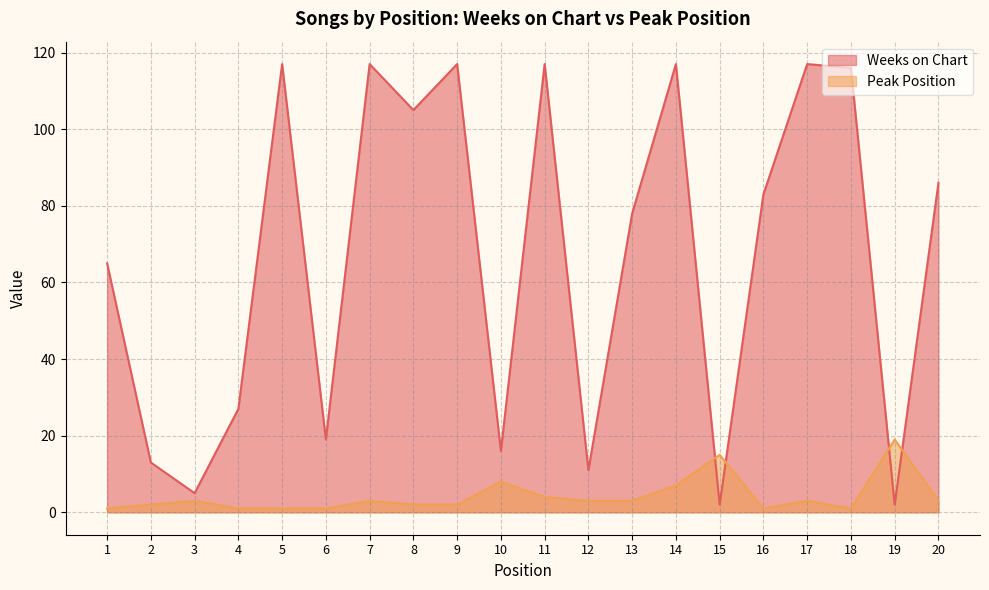

Which series has the widest spread of values?

Weeks on Chart